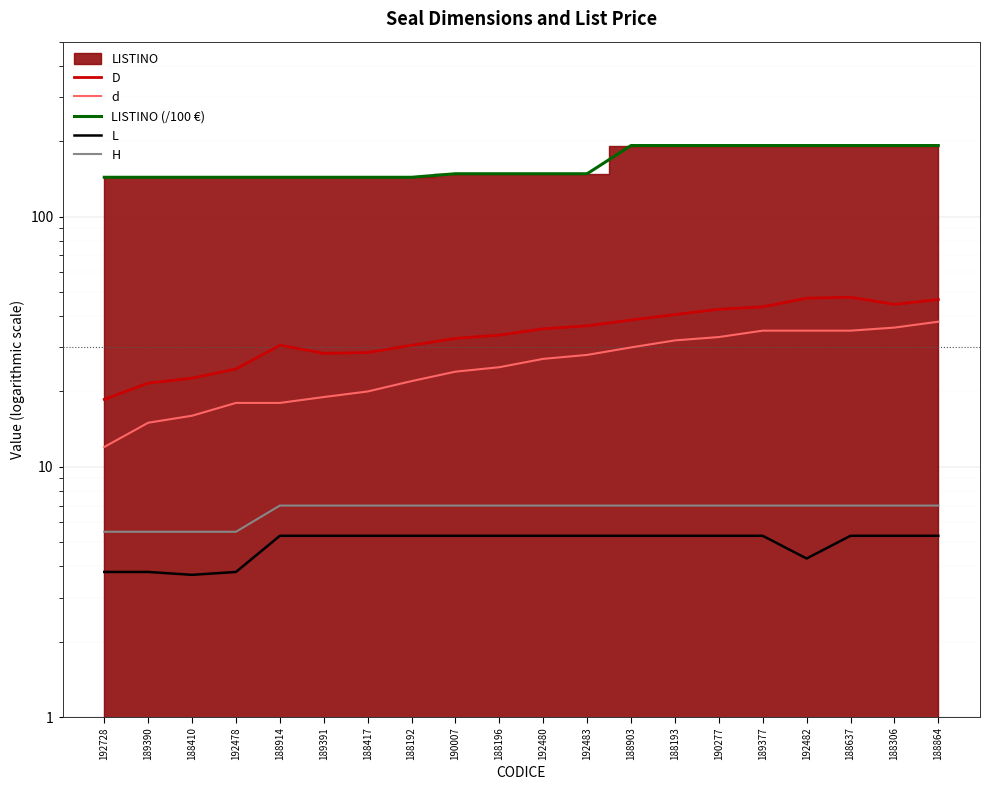

How many data points in D are above 35?

10